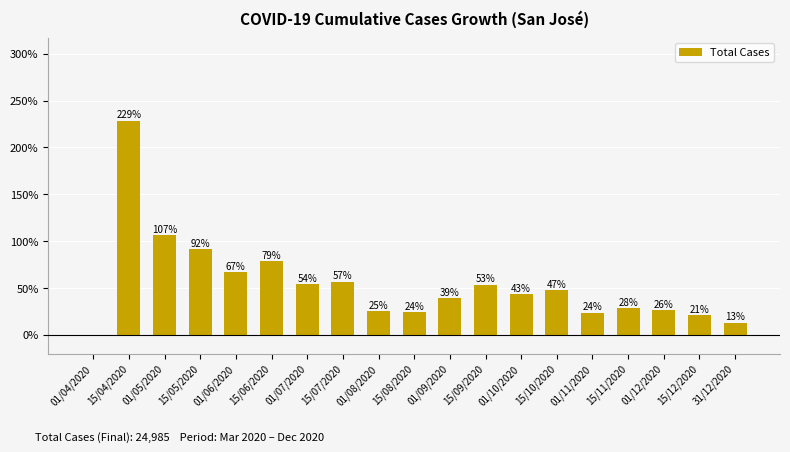

What is the sum of all values?

1026.9